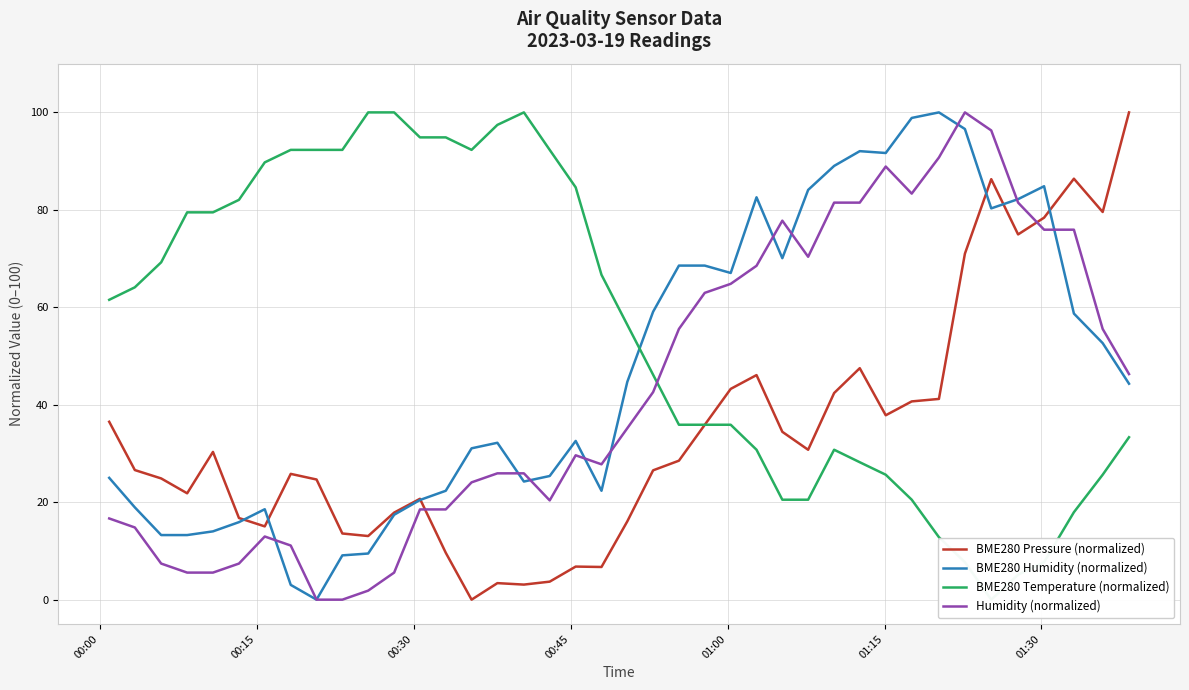

List the series in order of their peak value, lowest first.

BME280 Pressure (normalized), BME280 Humidity (normalized), BME280 Temperature (normalized), Humidity (normalized)